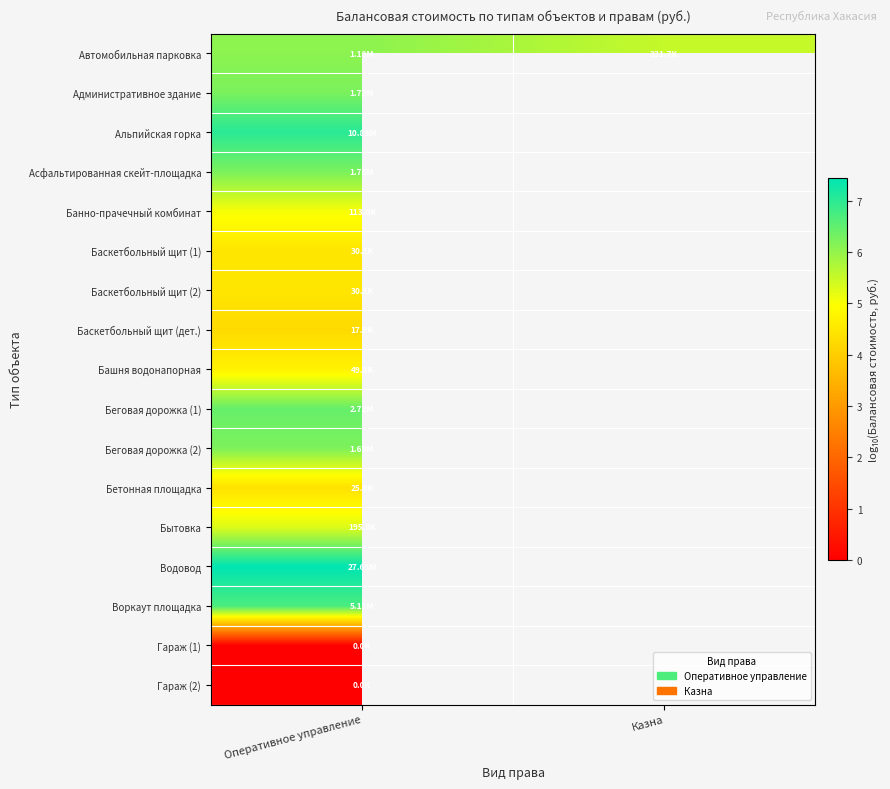

Rank the categories by Административное здание value from highest to lowest.

Оперативное управление, Казна